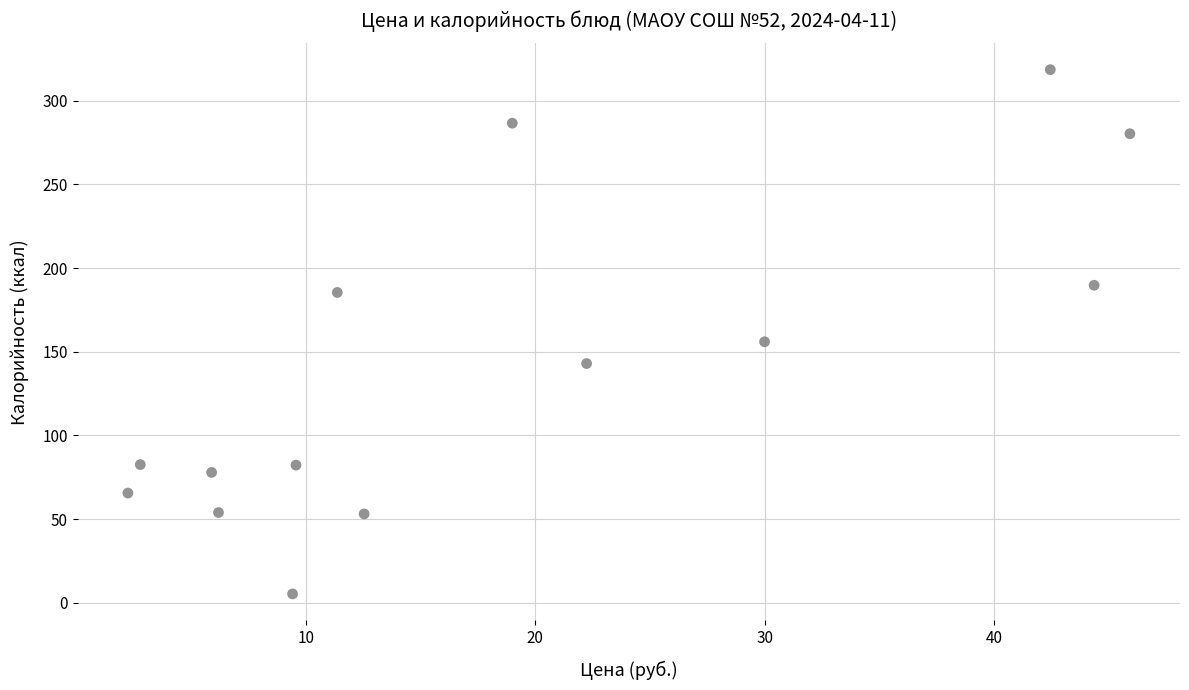

What Y value in the scatter plot is closest to 161?

156.0